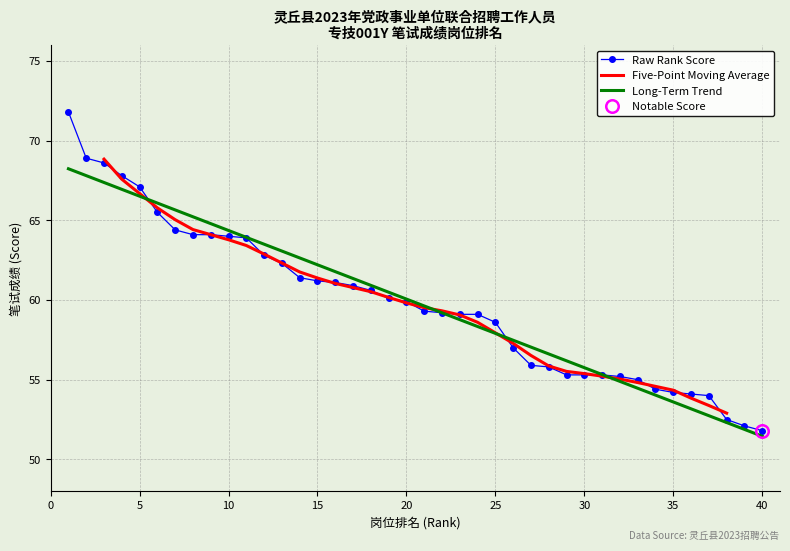

What is the greatest value displayed?

71.8